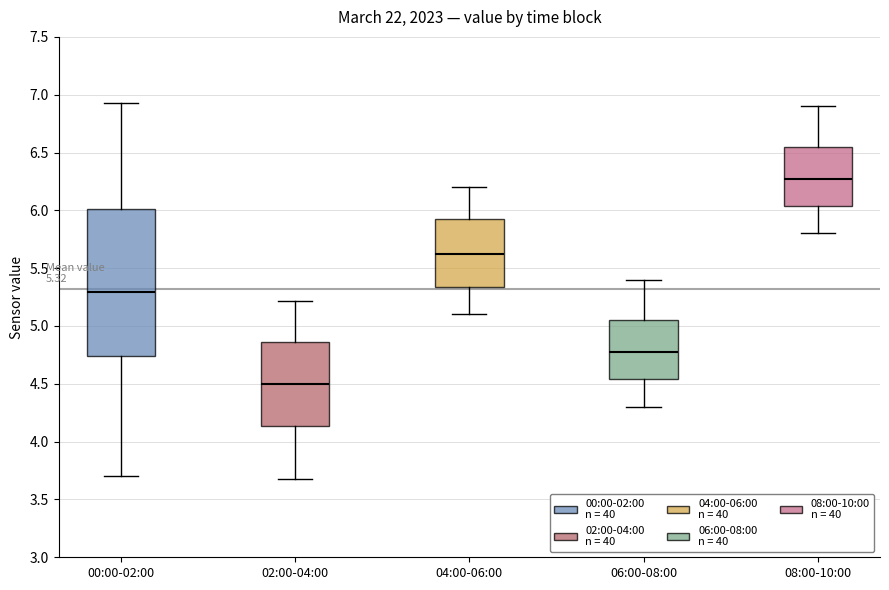

Which box's median line is the highest?

08:00-10:00